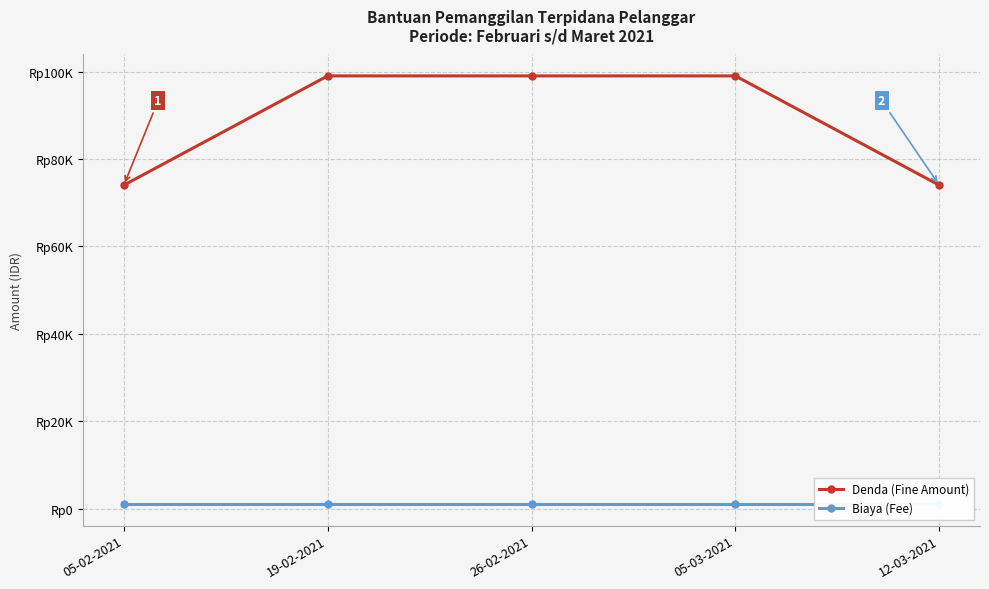

What is the minimum value shown in the chart?

1000